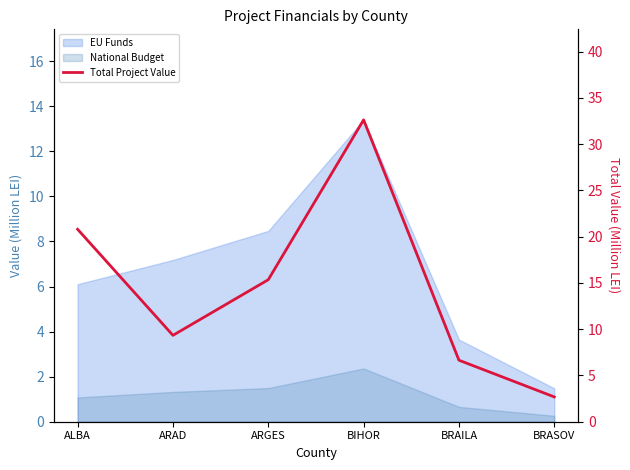

Which label corresponds to the smallest value in the chart?

BRASOV